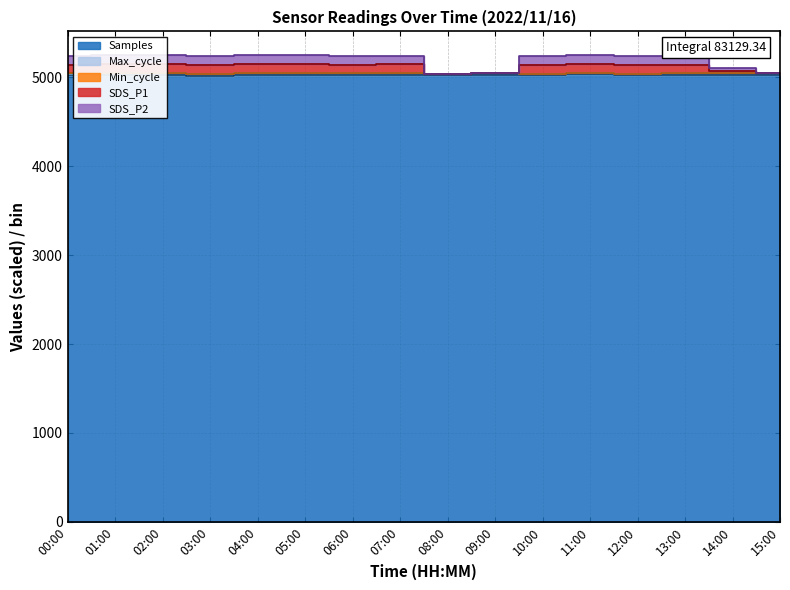

Is the value of Samples at 15:00 greater than the value of SDS_P1 at 07:00?

No